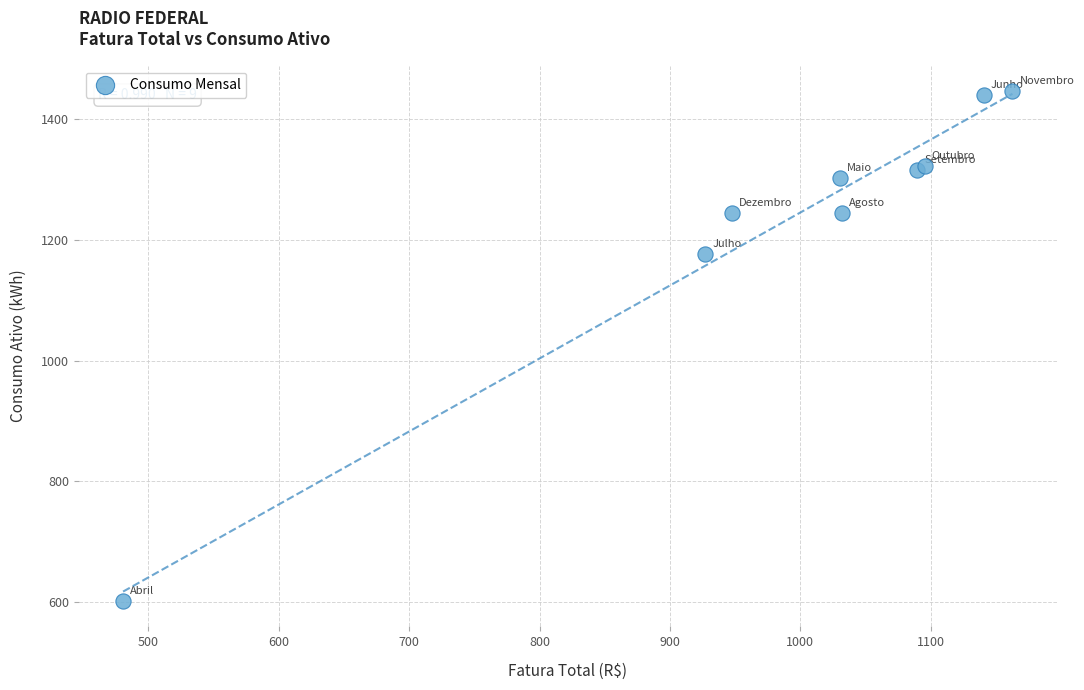

What Y value in the scatter plot is closest to 1024?

1176